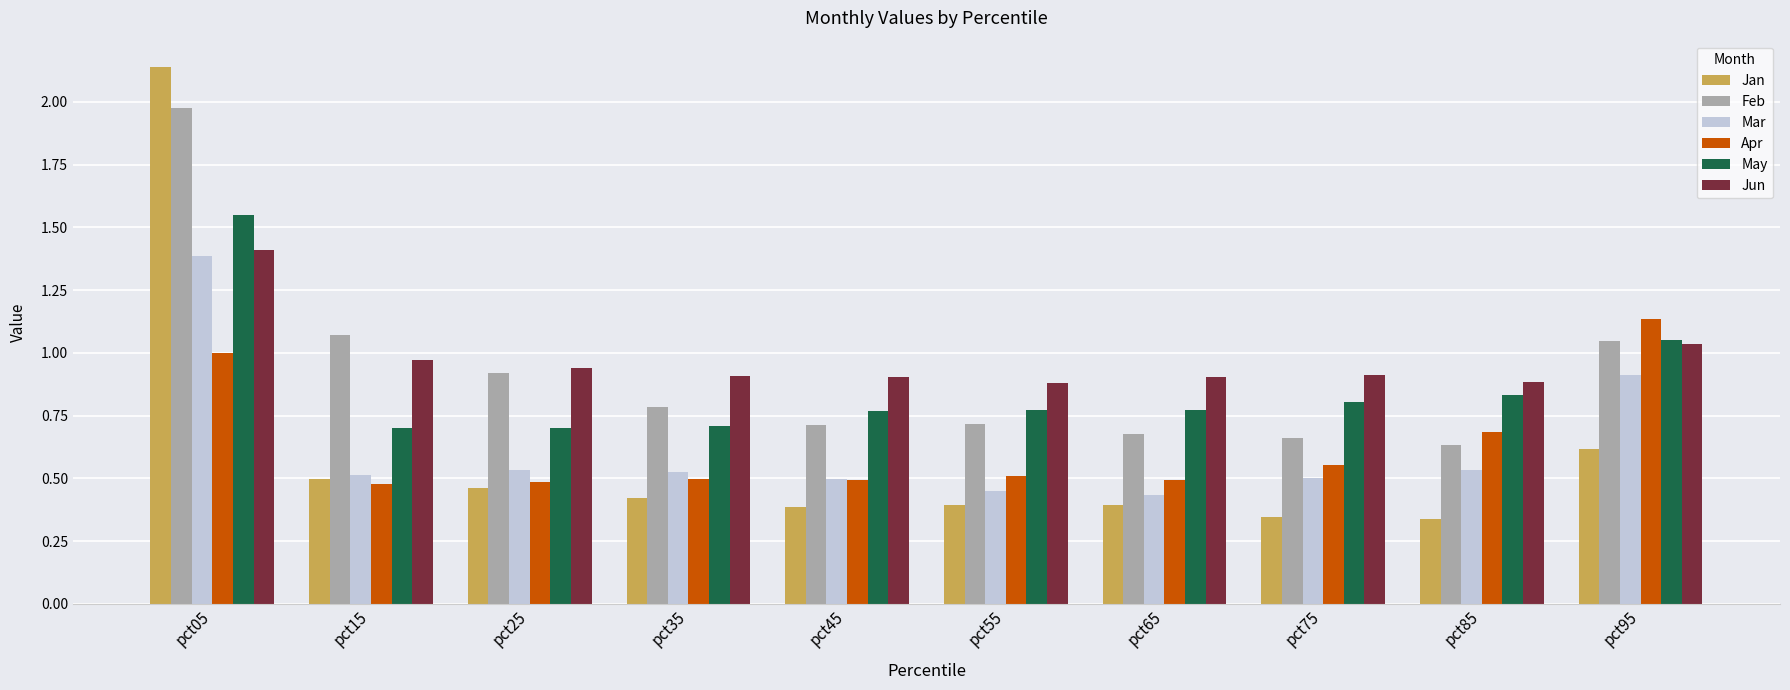

What is the total value across all series at pct95?

5.8